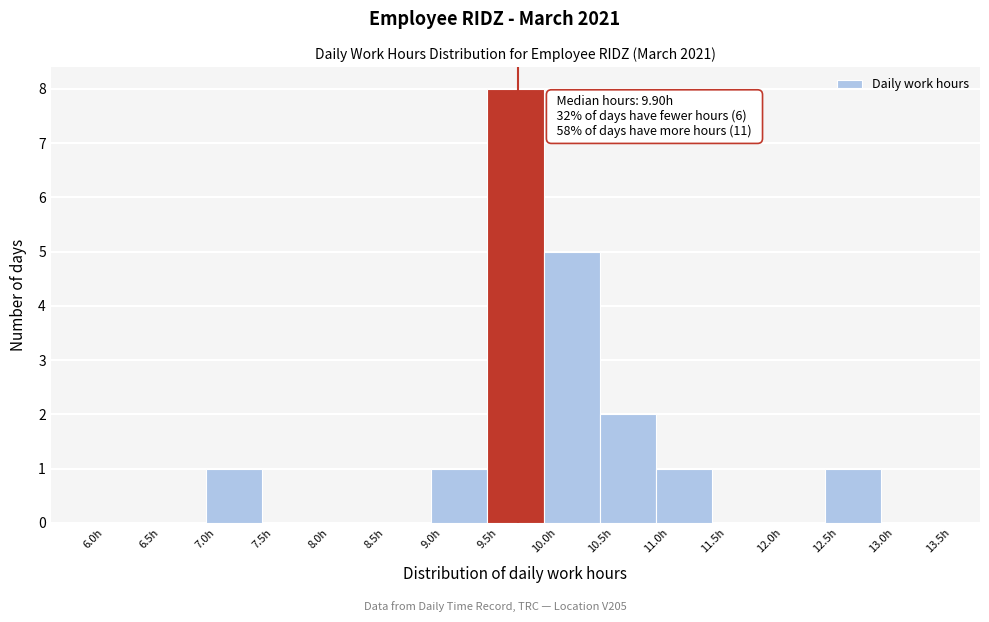

Over which range of the x-axis is the bar tallest?

9.5 to 10.0